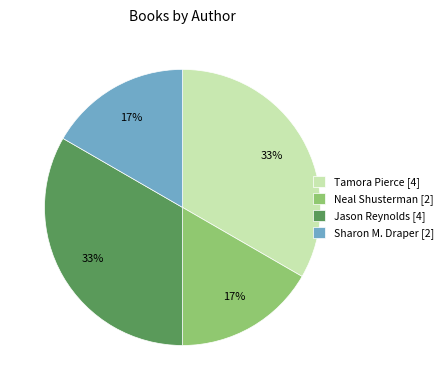

What percentage is the Tamora Pierce [4] slice, to the nearest percent?

33%